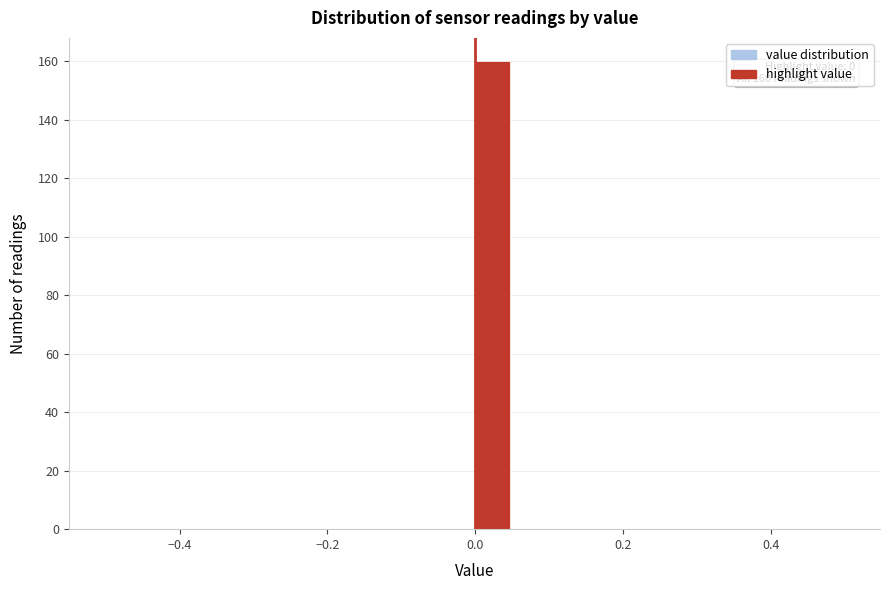

Read against the x-axis, roughly where is the centre of the tallest bar?

0.02